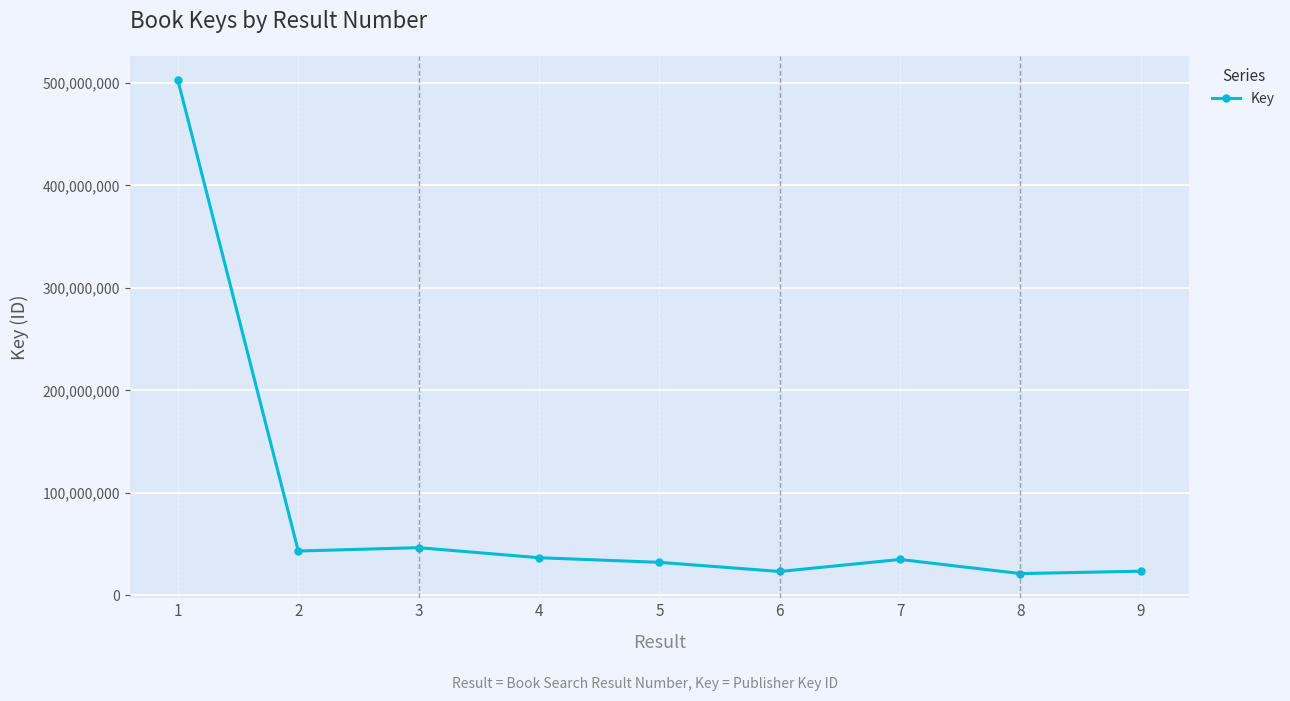

The value at 2 is 61711899. True or false?

False